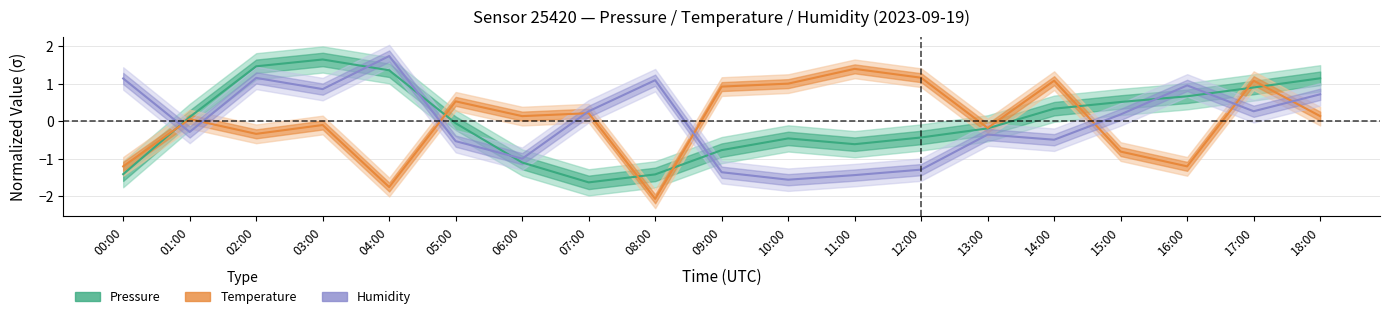

After their last crossing, which series has the higher values: humidity_center or pressure_center?

pressure_center